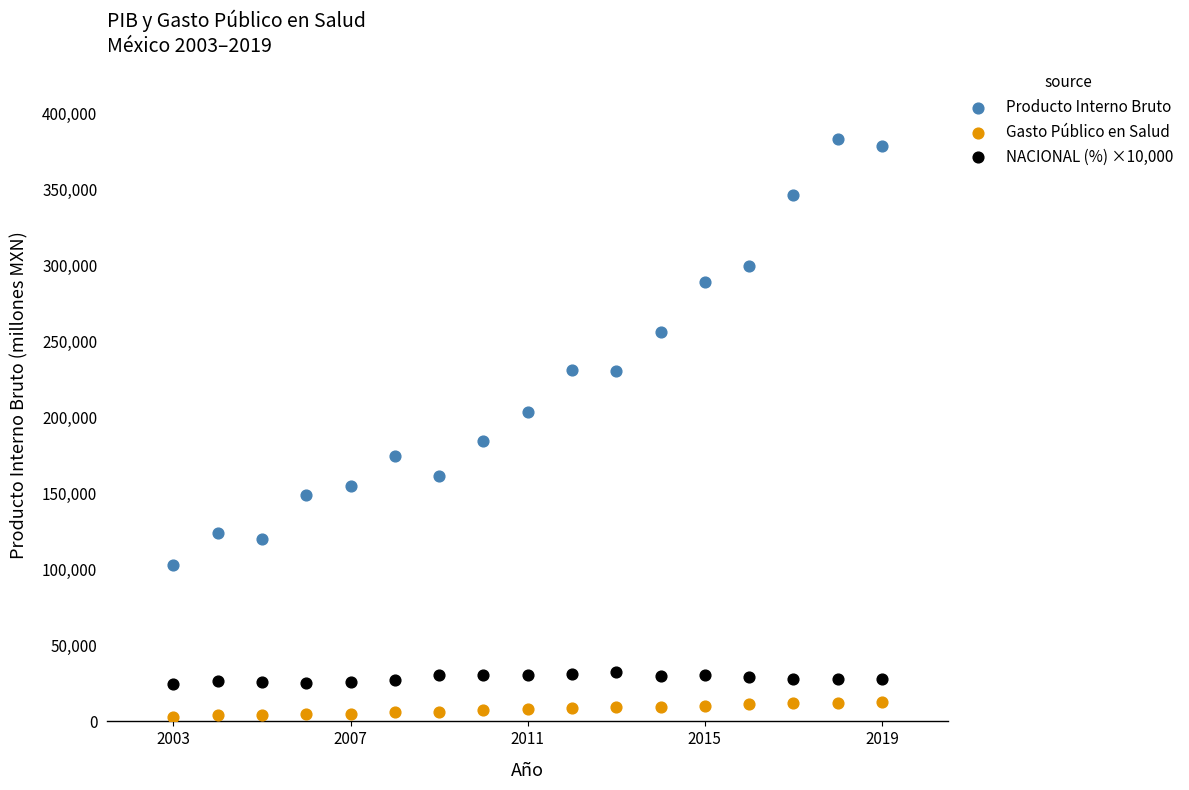

What are all the series names shown in the legend?

Producto Interno Bruto, Gasto Público en Salud, NACIONAL (%) ×10,000